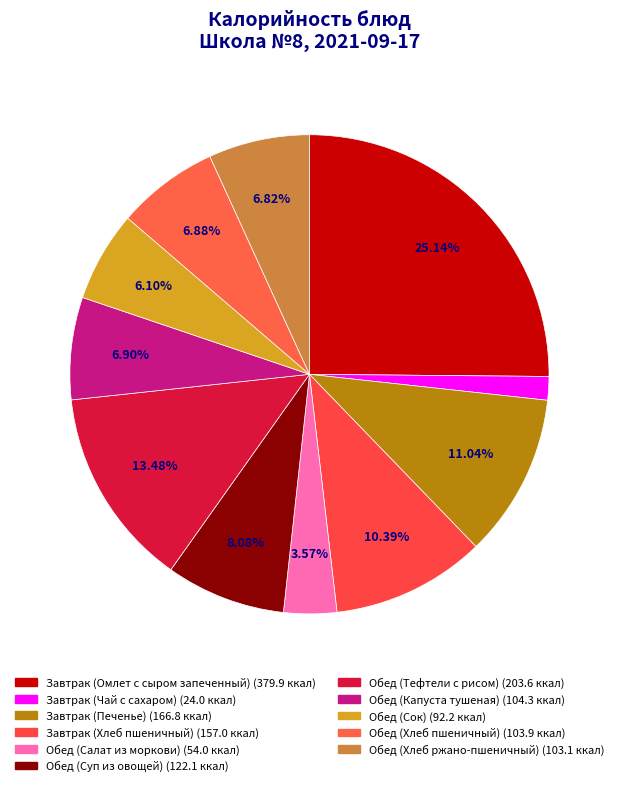

What percentage is the Обед (Салат из моркови) slice, to the nearest percent?

4%